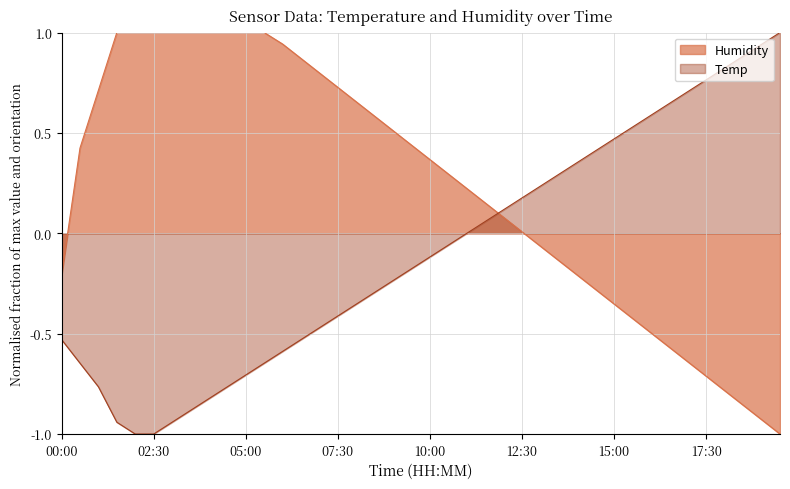

What is the average value of the Humidity series?

0.2